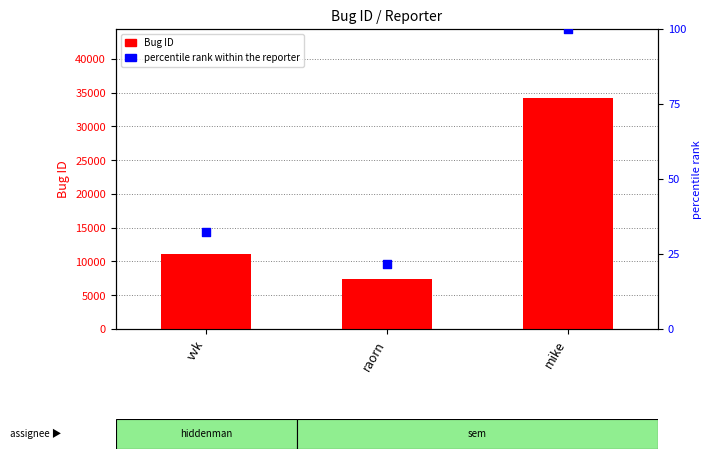

Which series has the largest Y range (max minus min)?

Bug ID